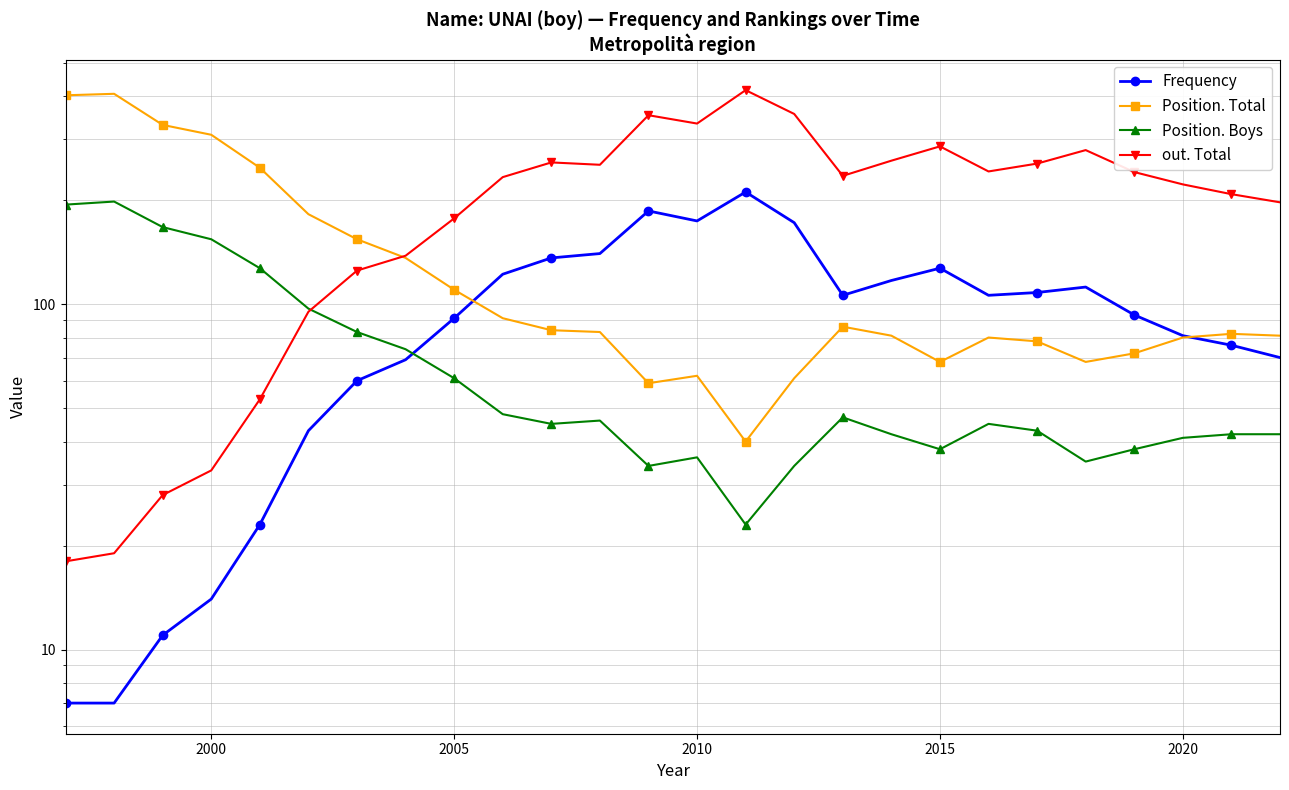

List the series in order of their overall mean, highest first.

out. Total, Position. Total, Frequency, Position. Boys